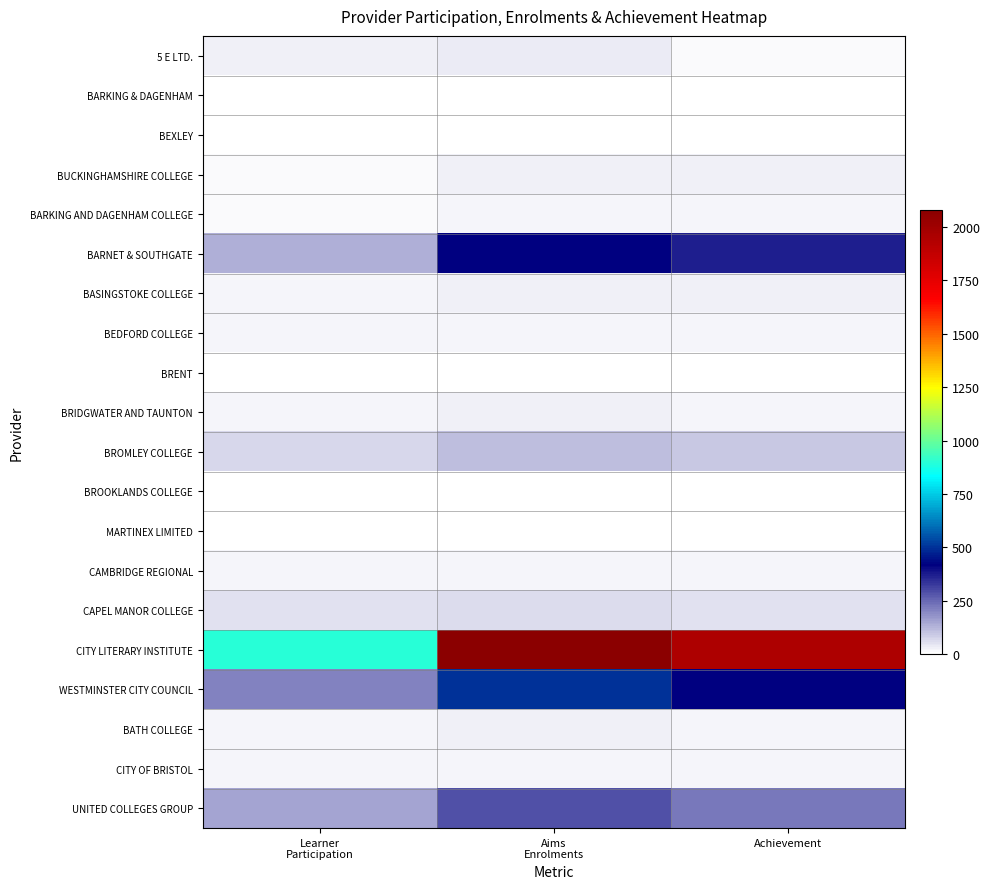

Count the number of data series in this chart.

20